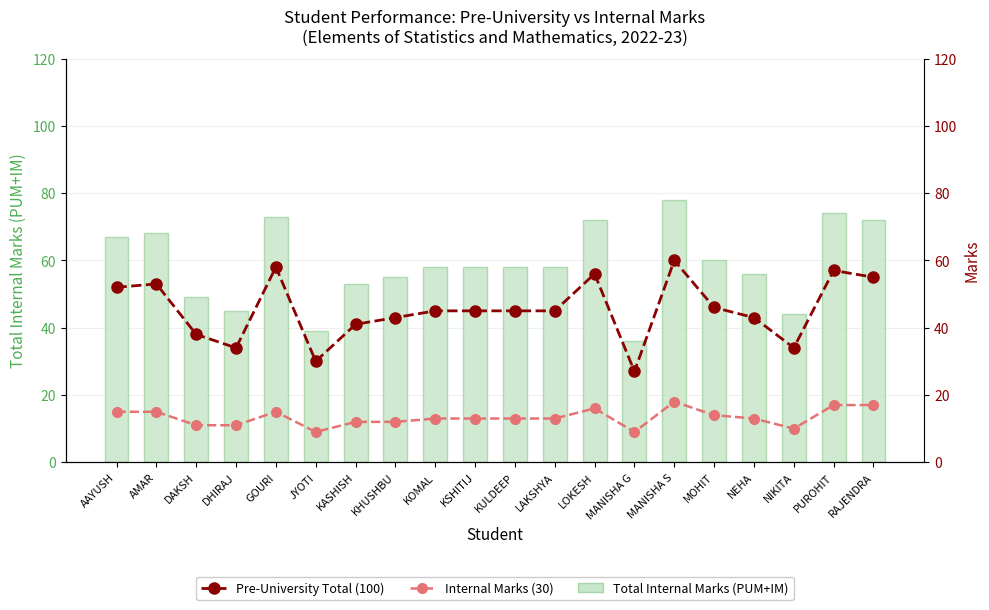

What is the label of the 19th bar from the right?

AMAR